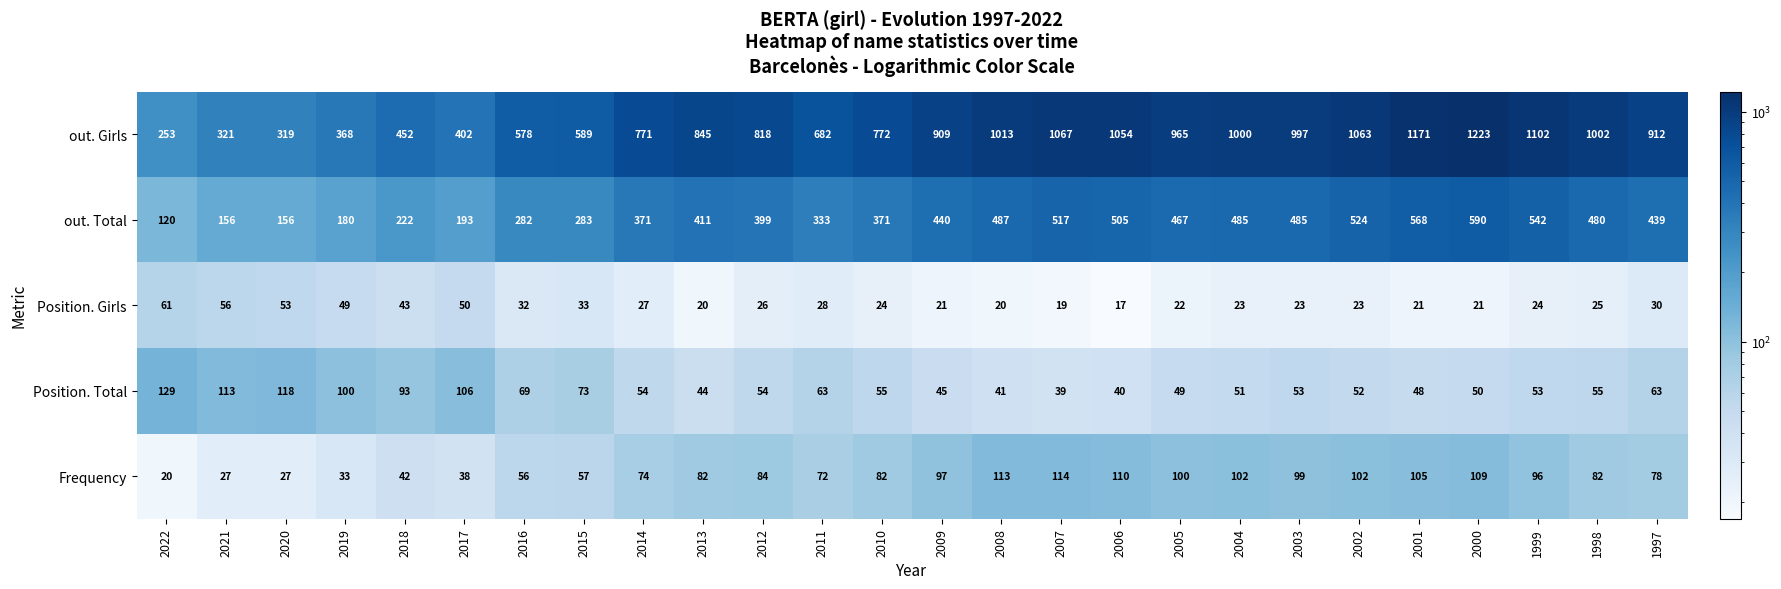

At which category does the chart reach its peak across all series?

2000